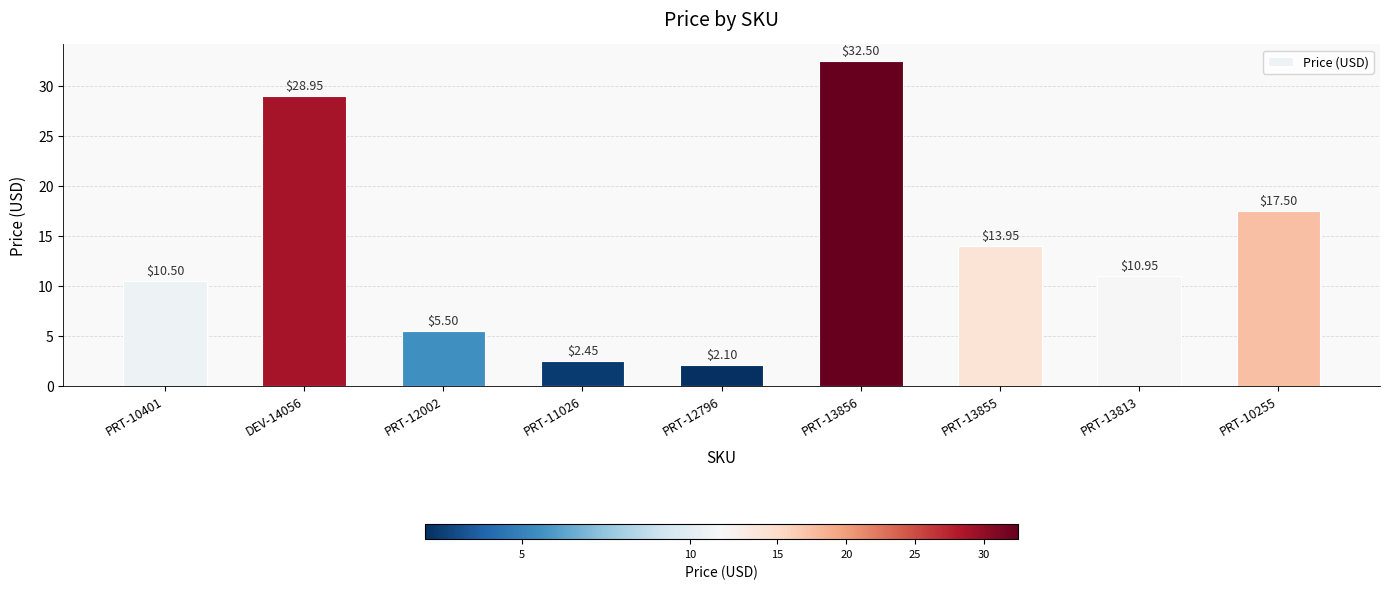

What is the change in value from DEV-14056 to PRT-13813?

-18.0